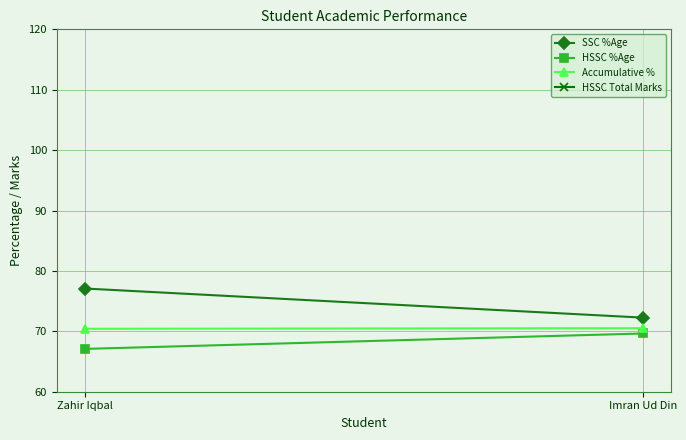

Between Zahir Iqbal and Imran Ud Din, which series saw the biggest shift?

SSC %Age